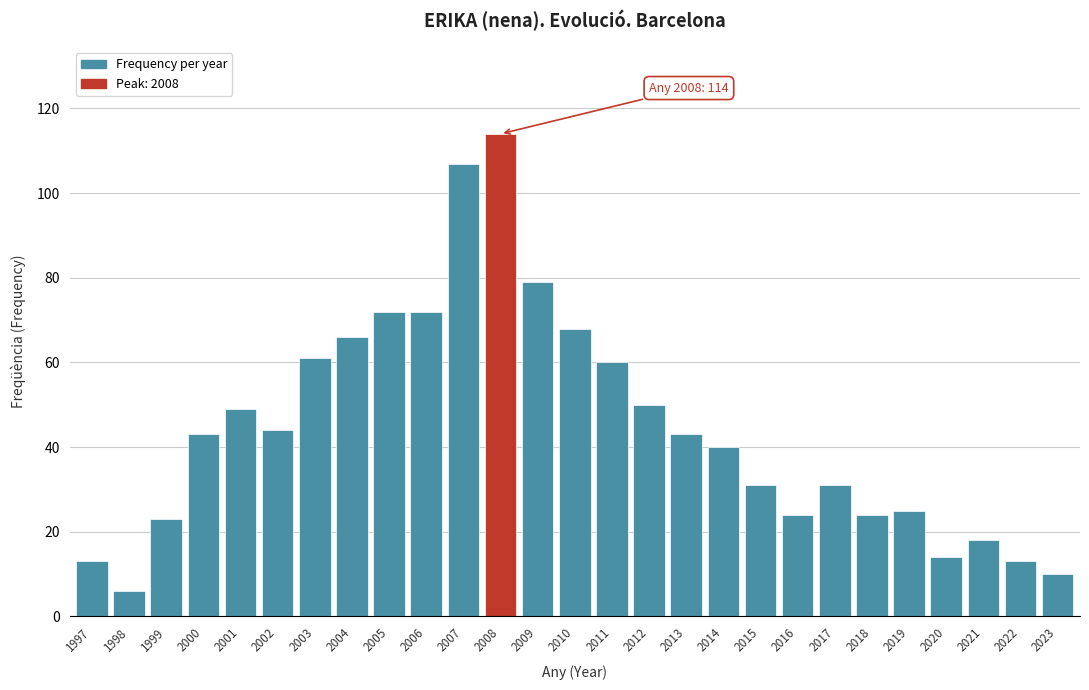

Reading left to right, list all the values displayed in this chart.

1997=13	1998=6	1999=23	2000=43	2001=49	2002=44	2003=61	2004=66	2005=72	2006=72	2007=107	2008=114	2009=79	2010=68	2011=60	2012=50	2013=43	2014=40	2015=31	2016=24	2017=31	2018=24	2019=25	2020=14	2021=18	2022=13	2023=10